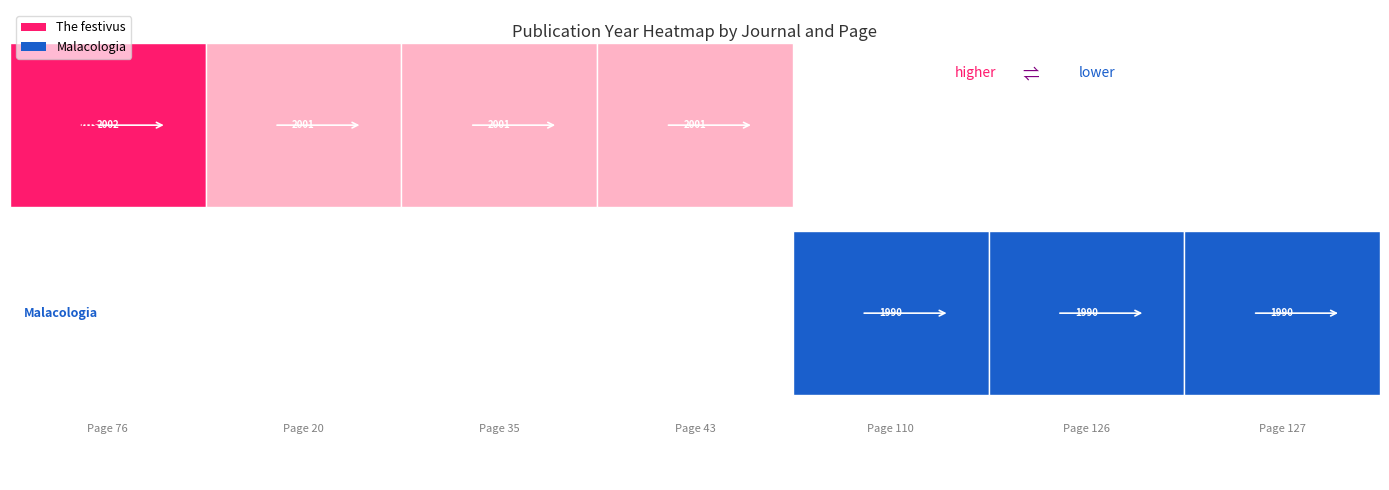

List the labels in order of The festivus value, smallest first.

Page 110, Page 126, Page 127, Page 20, Page 35, Page 43, Page 76